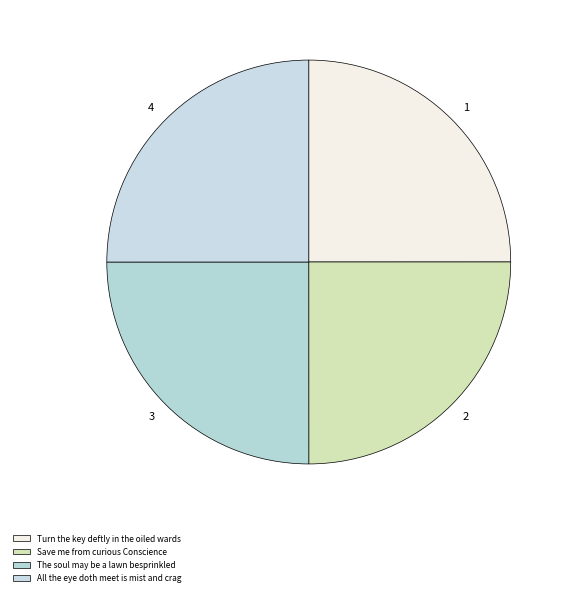

Which slice is the largest?

All the eye doth meet is mist and crag